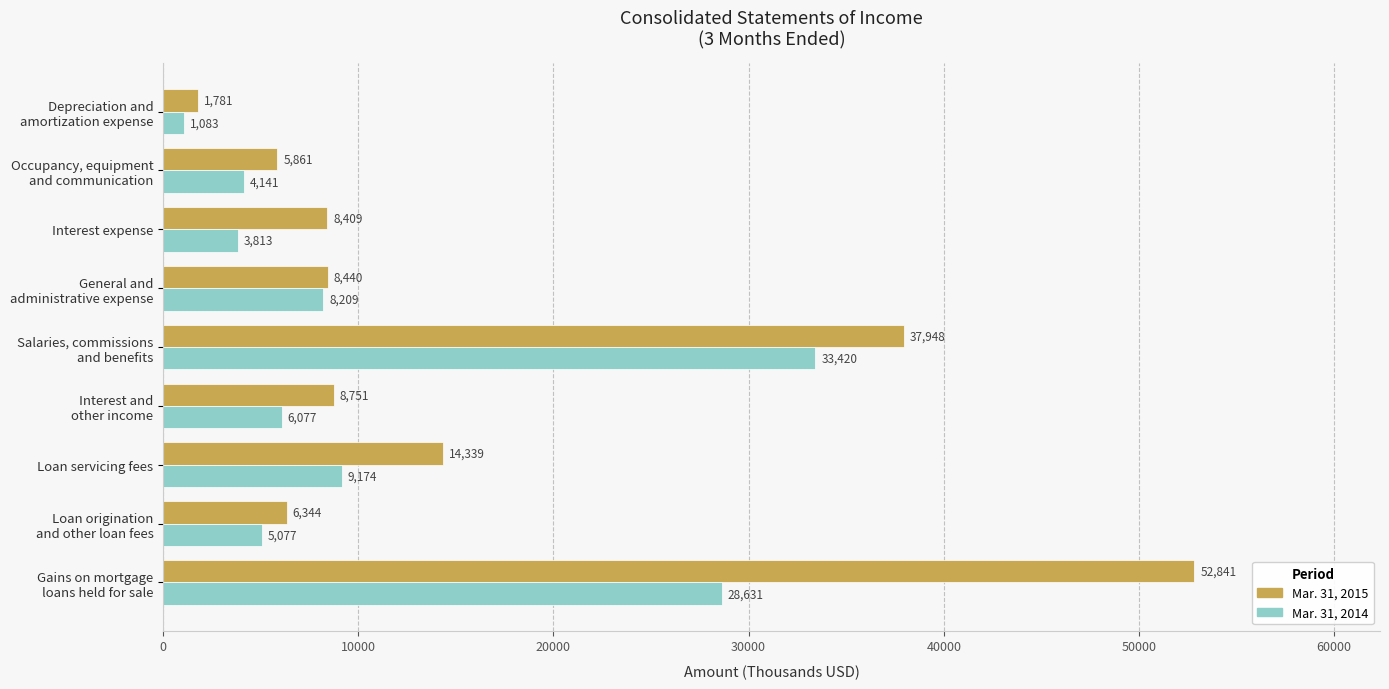

List the series in order of their overall mean, lowest first.

Mar. 31, 2014, Mar. 31, 2015